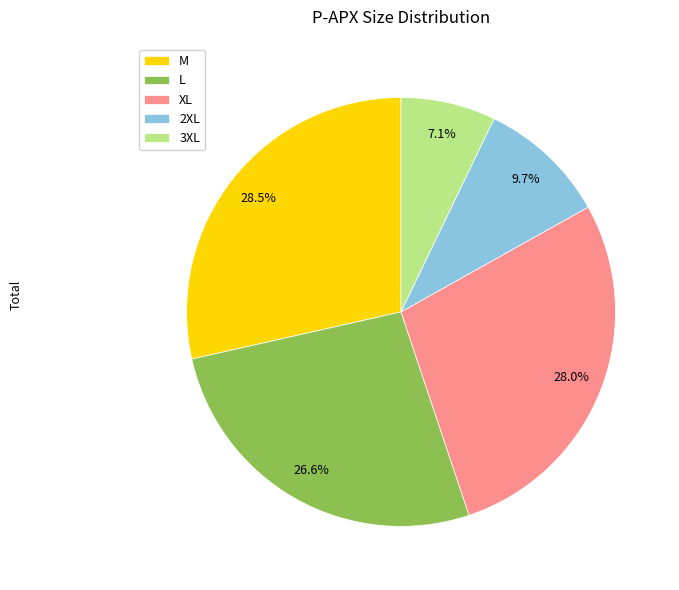

How many slices are in this pie chart?

5